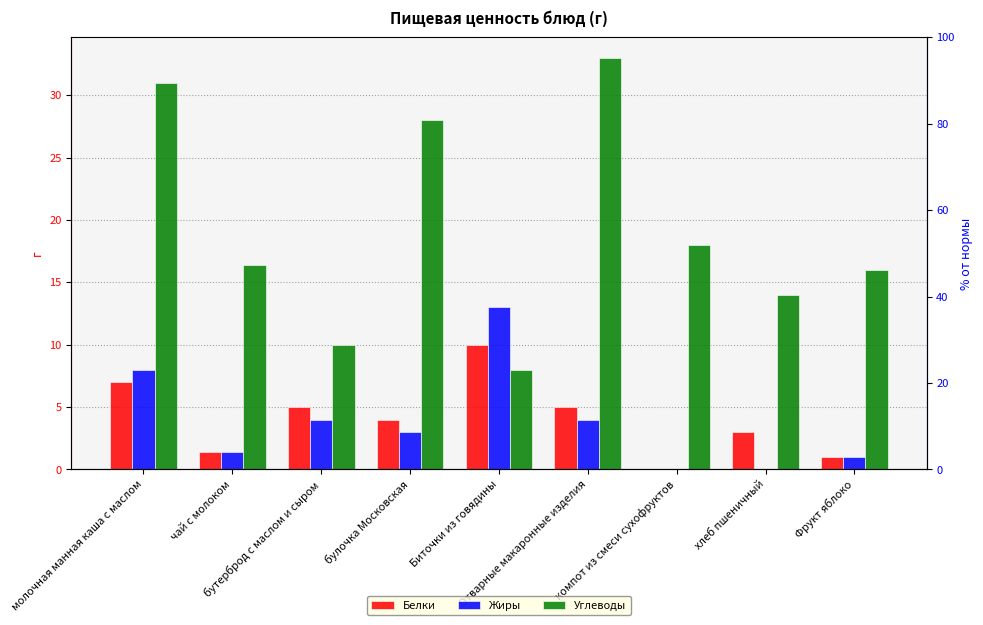

How many data points in Жиры are above 3?

4